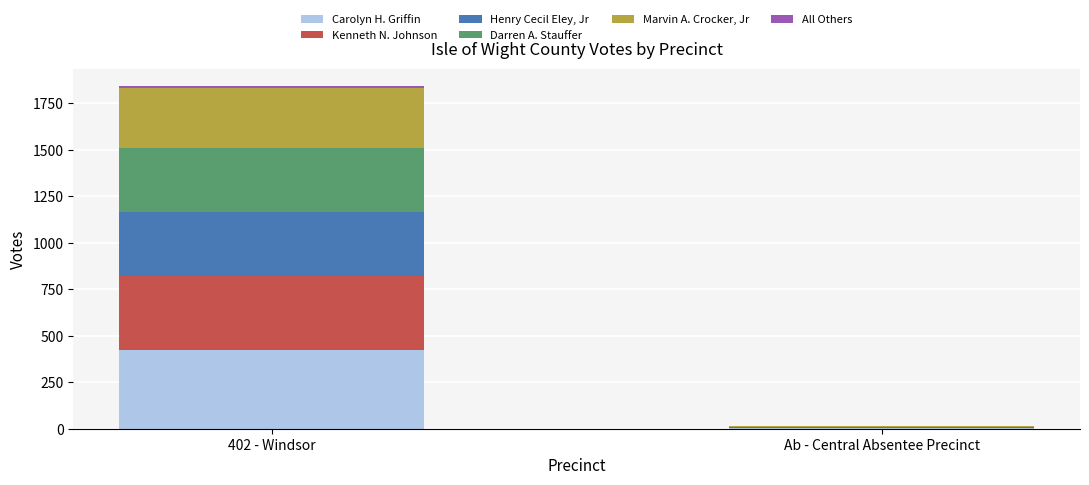

Which category has the highest value in the Carolyn H. Griffin series?

402 - Windsor